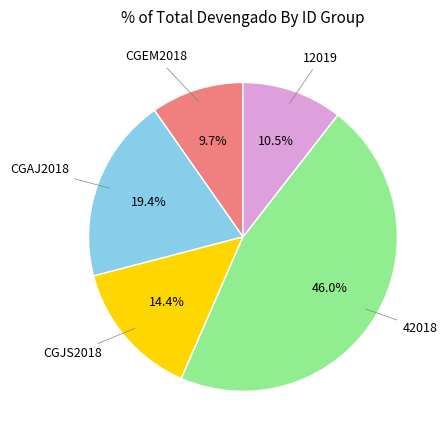

What is the total percentage of 42018 and CGAJ2018?

65.4%